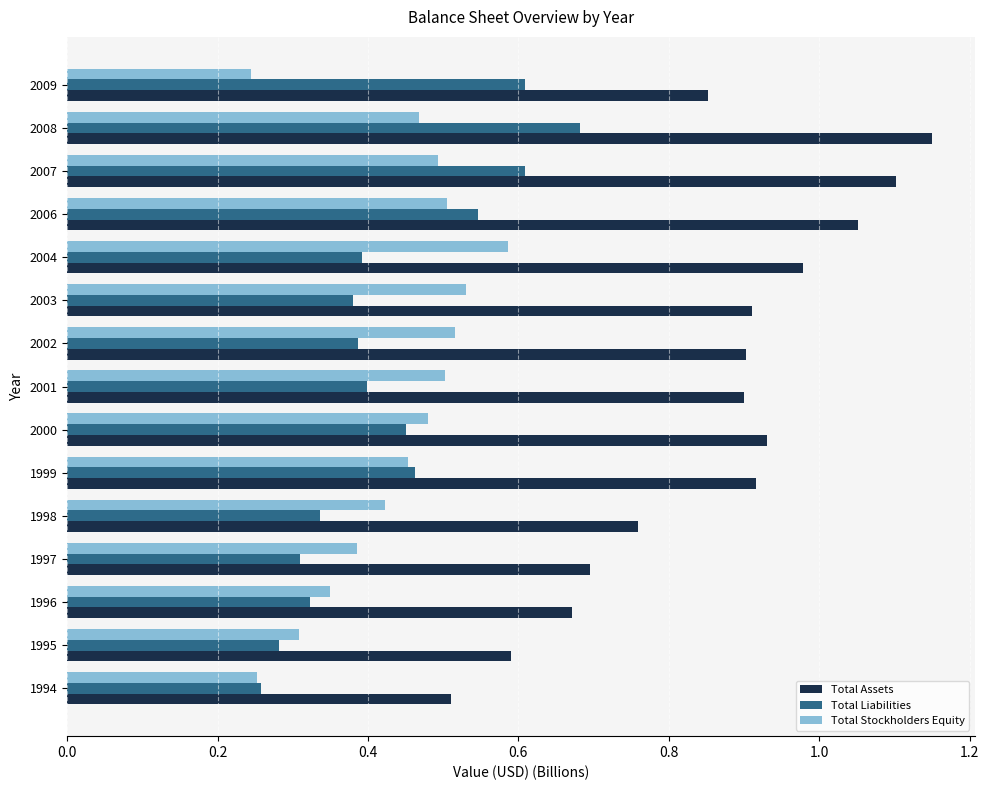

The value of Total Liabilities at 2007 is 1.1. True or false?

False